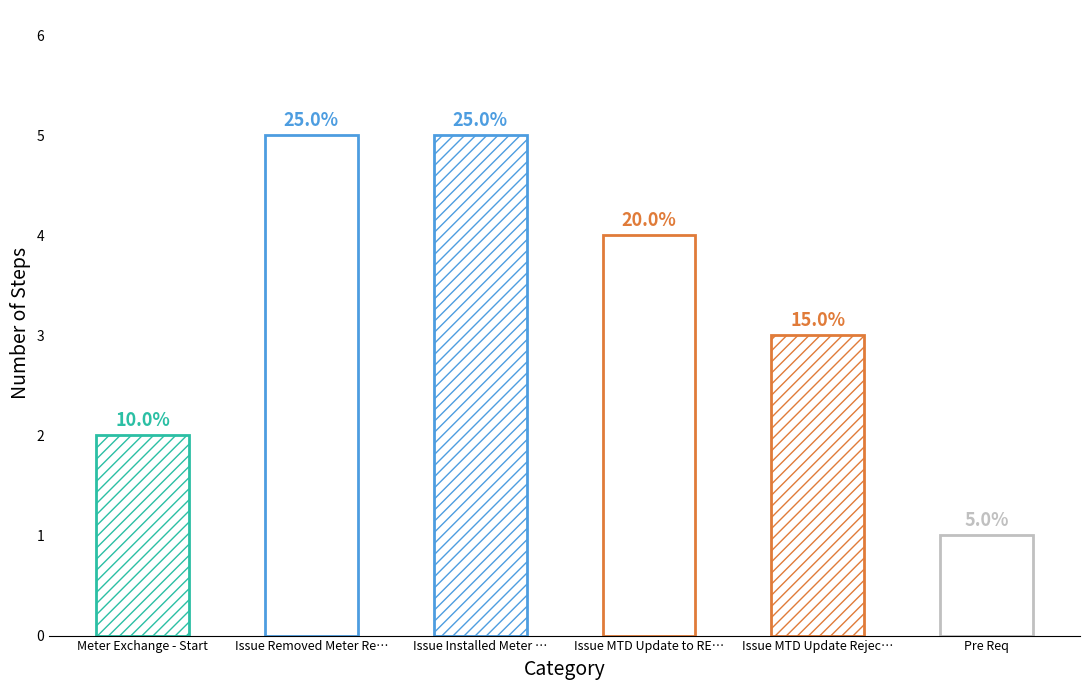

Are the bars horizontal?

No